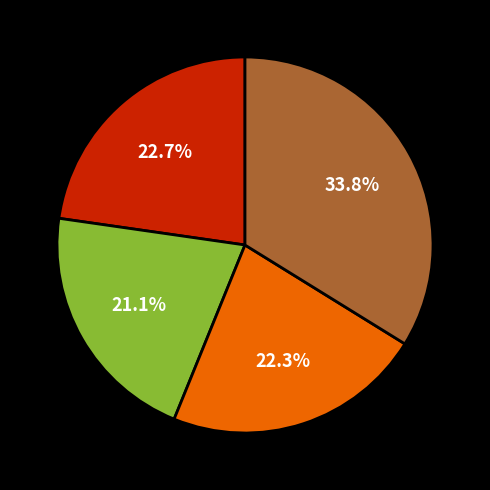

Is there a majority slice in this chart?

No